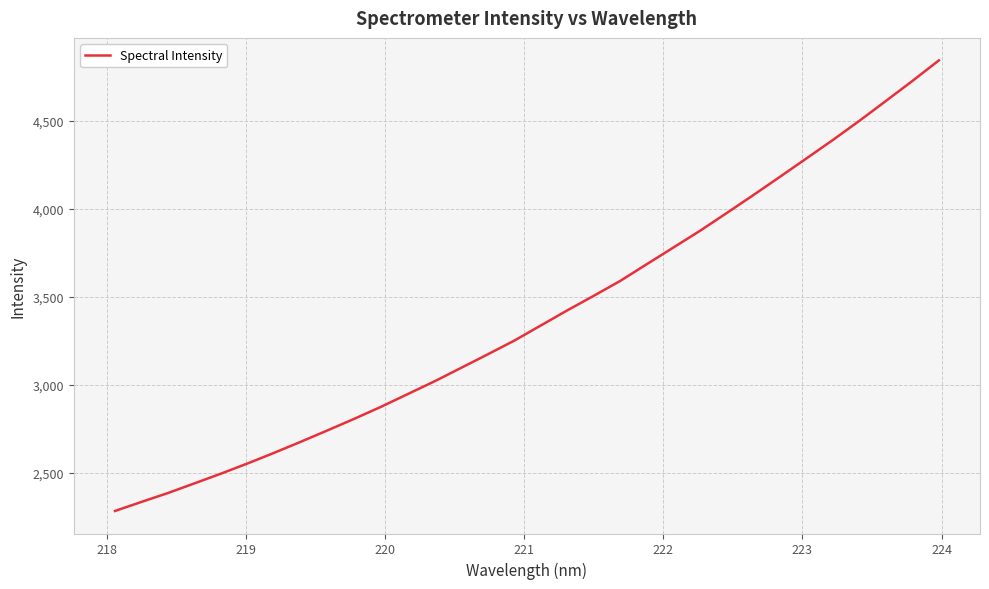

What is the minimum value shown in the chart?

2285.2